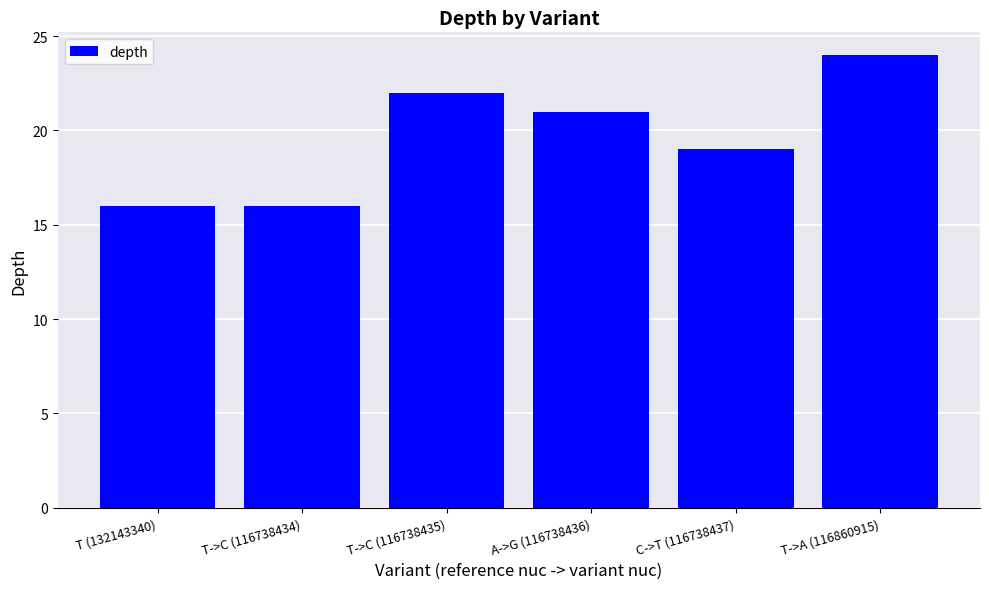

The value at T->A (116860915) is 17. True or false?

False